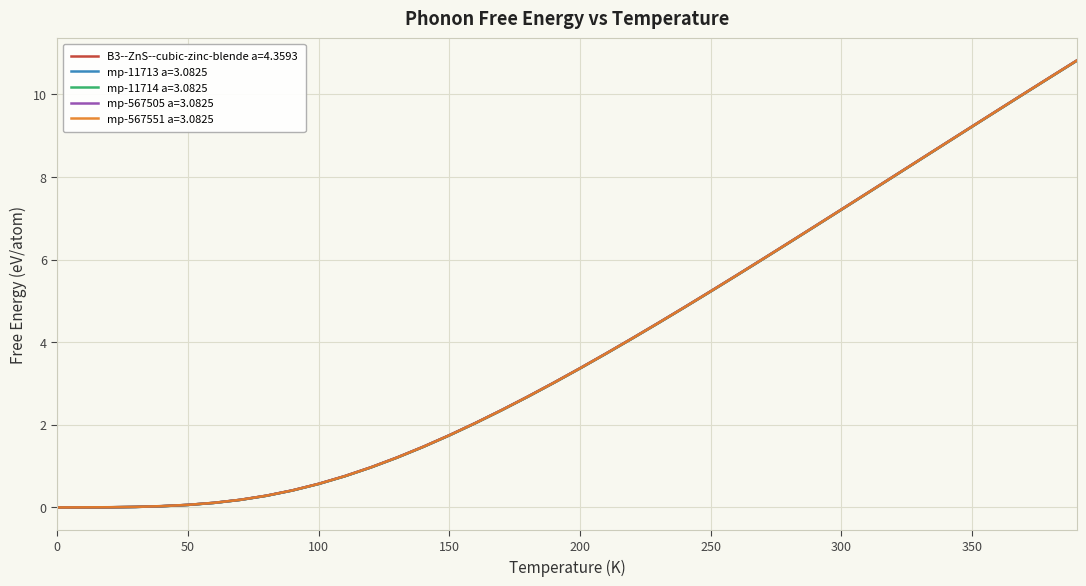

List the series in order of their overall mean, lowest first.

mp-11714 a=3.0825, mp-11713 a=3.0825, mp-567551 a=3.0825, mp-567505 a=3.0825, B3--ZnS--cubic-zinc-blende a=4.3593